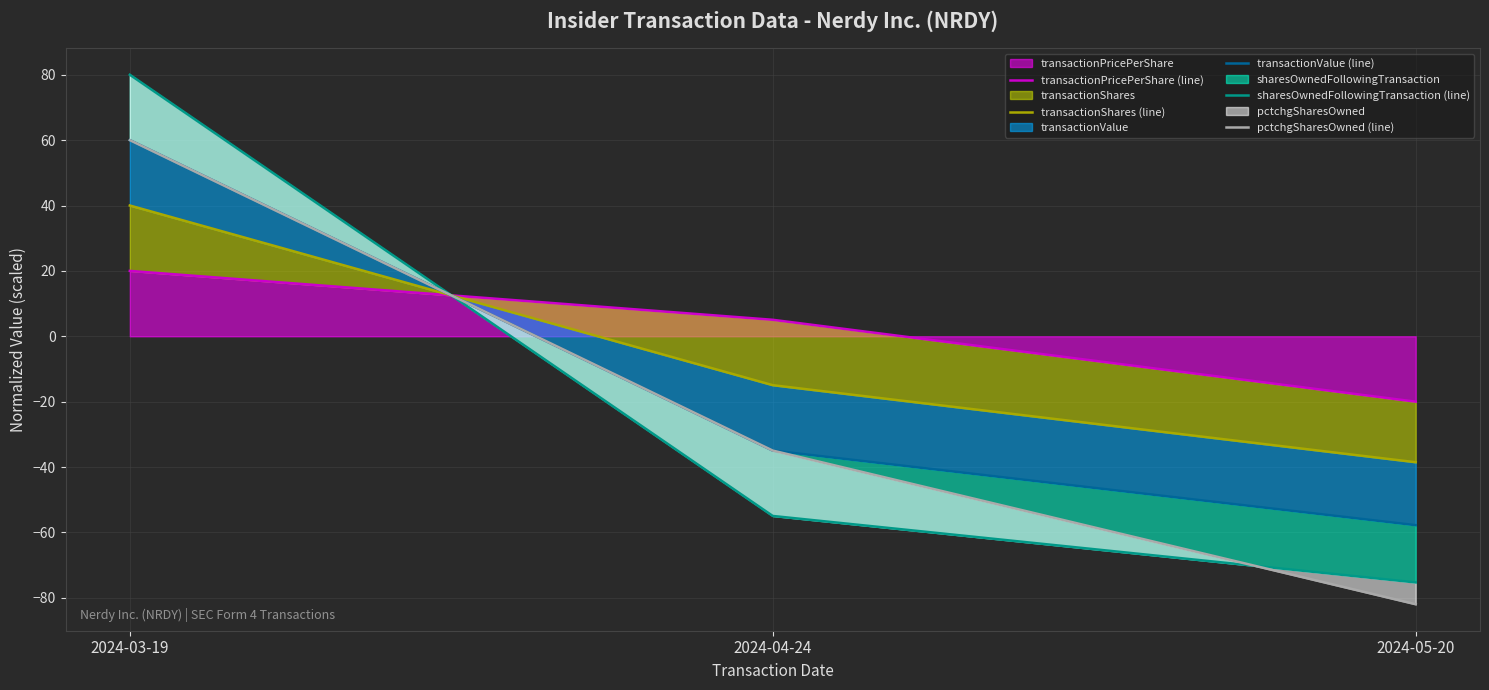

Rank the categories by transactionValue (line) value from lowest to highest.

2024-05-20, 2024-04-24, 2024-03-19